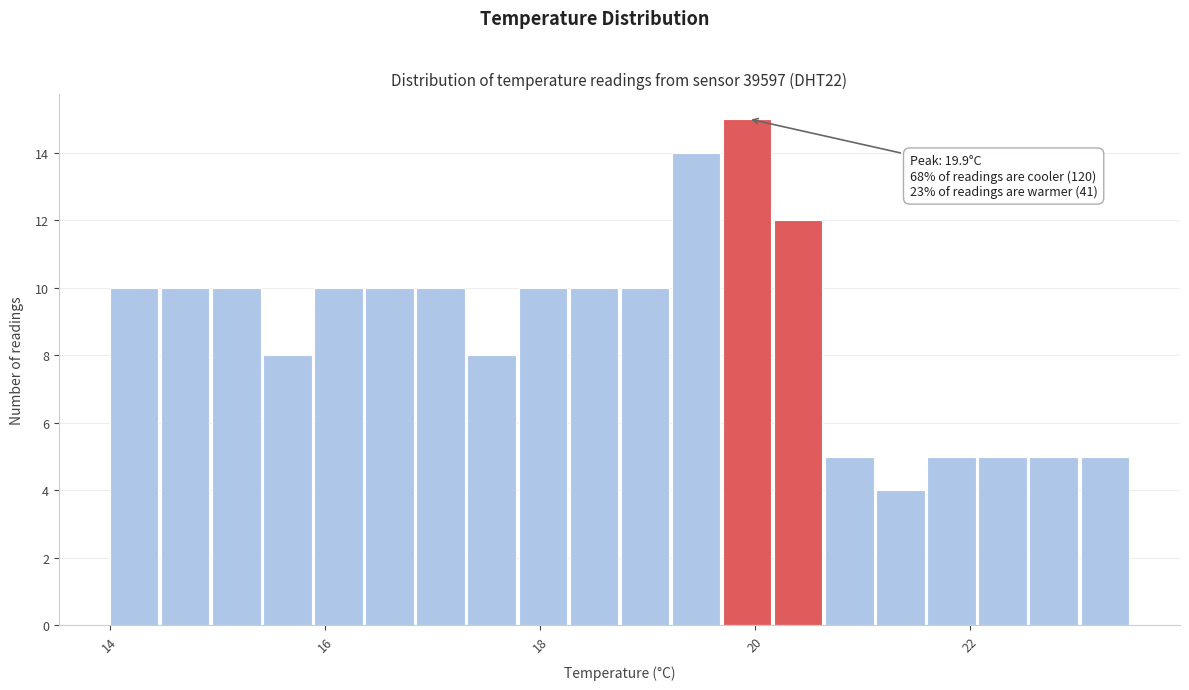

Around what value on the x-axis is the tallest bar? Give the approximate position of its centre, as read against the axis.

20.0